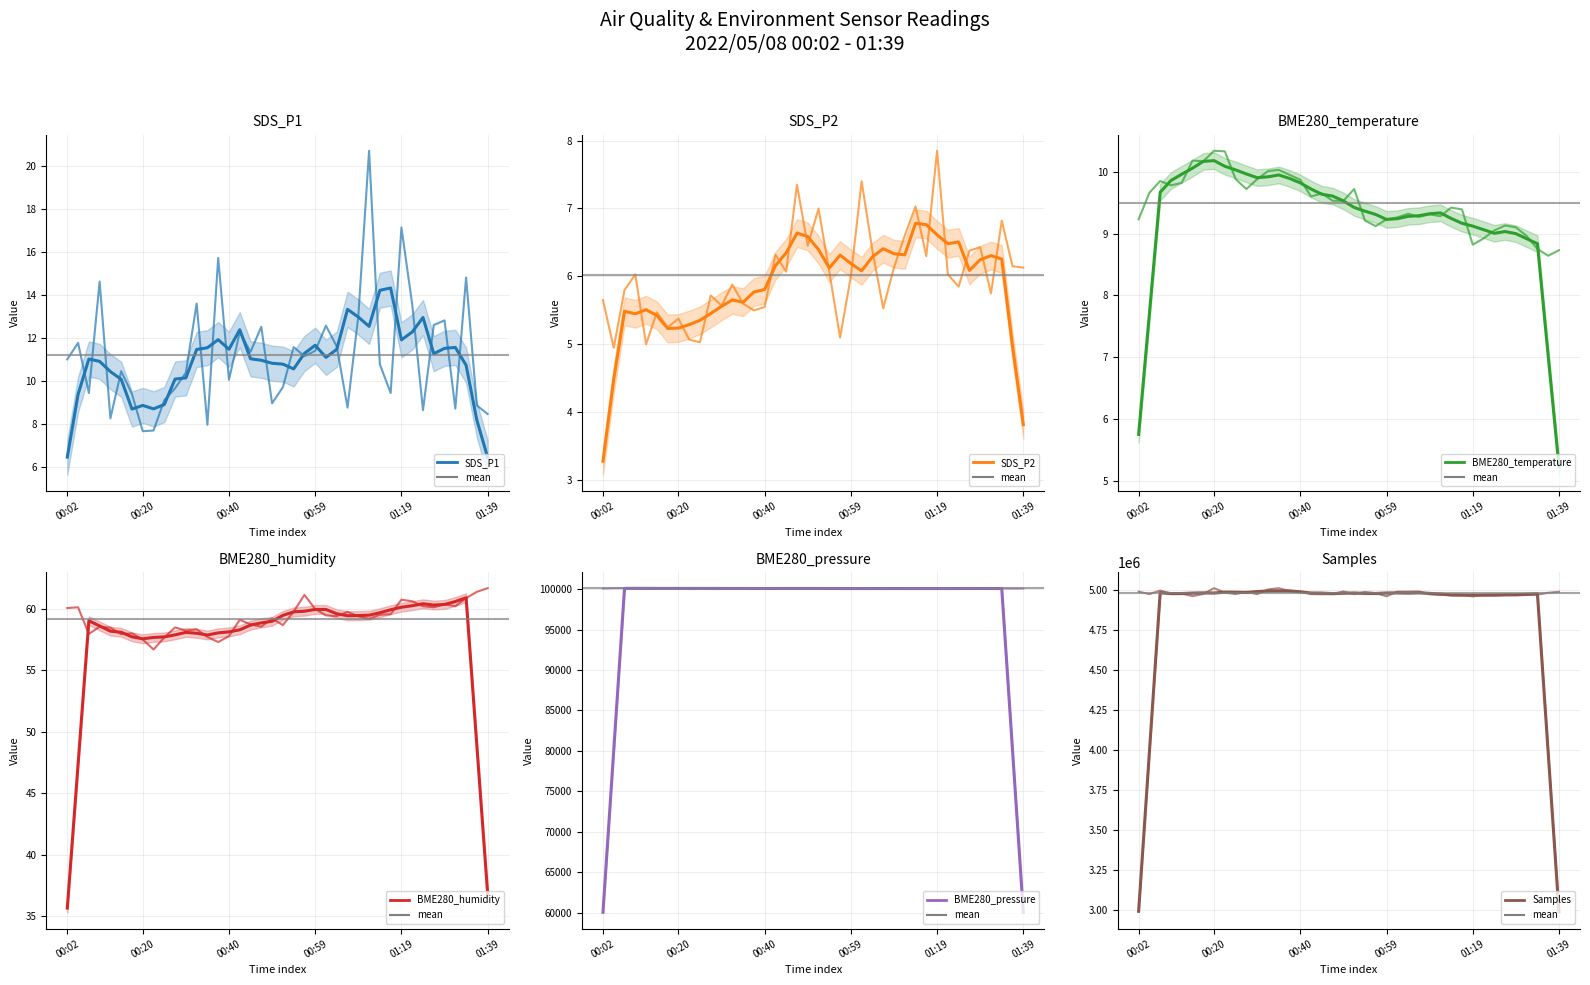

What is the difference between the maximum and minimum values in the BME280_temperature series?

1.7